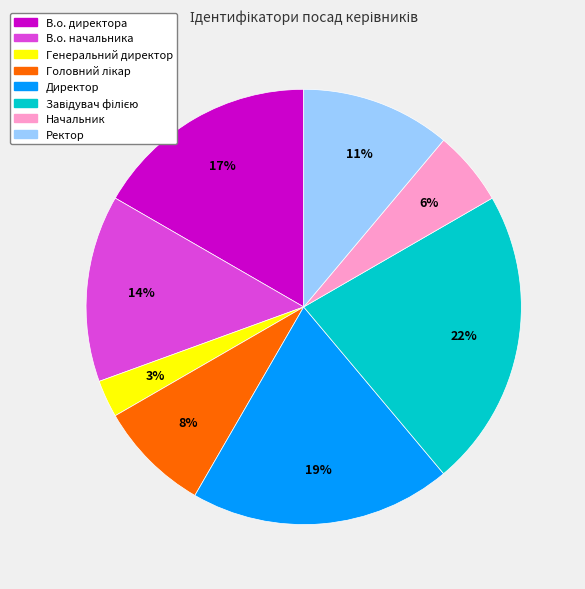

True or false: Начальник accounts for 6% of the total.

True